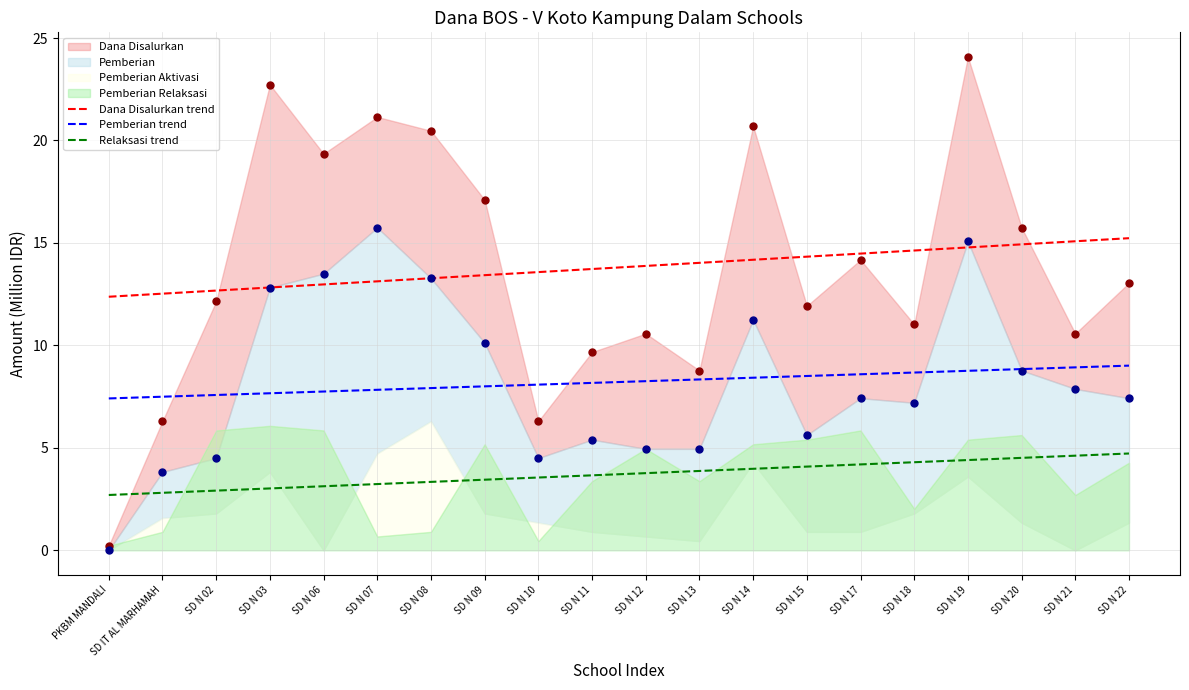

Is it true that Pemberian trend equals 8.4 at SD N 14?

True